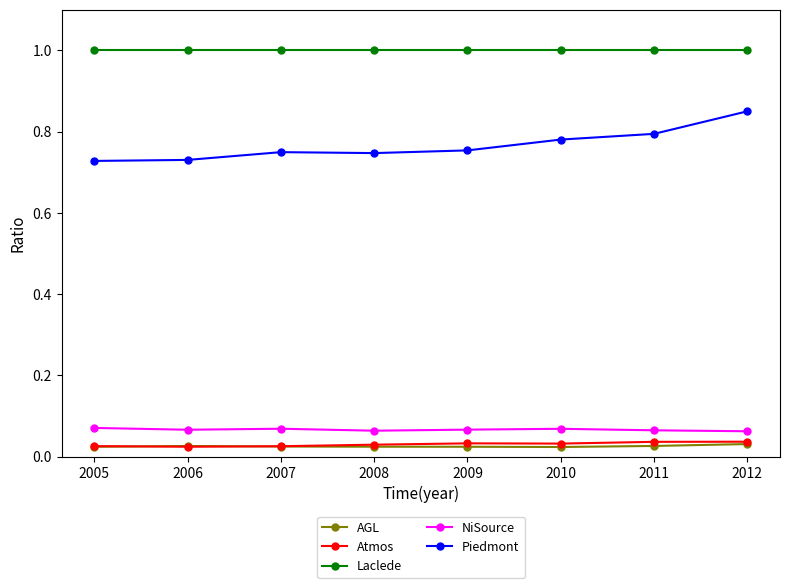

Which series has the largest total across all categories?

Laclede